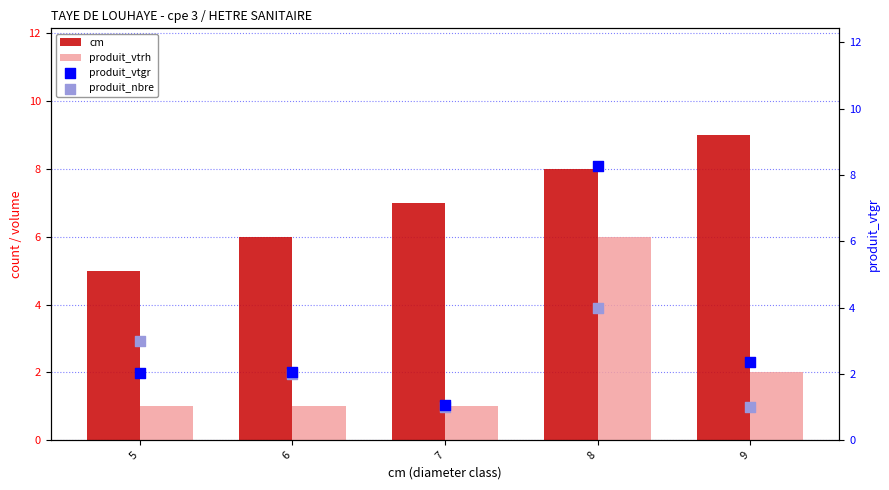

Which series contains the lowest Y value?

produit_vtrh